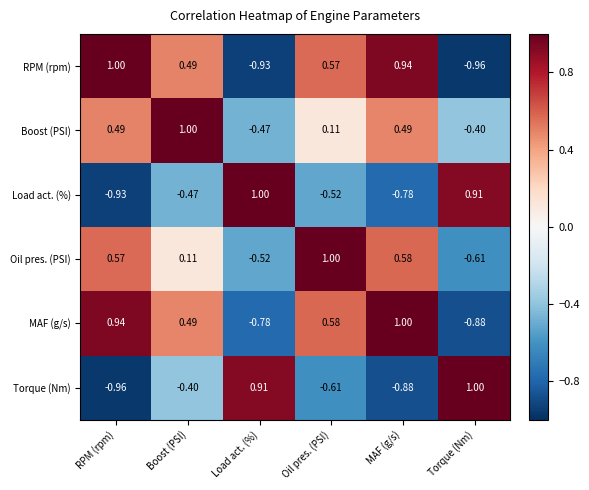

Where is Load act. (%) nearest to the value 0?

Boost (PSI)